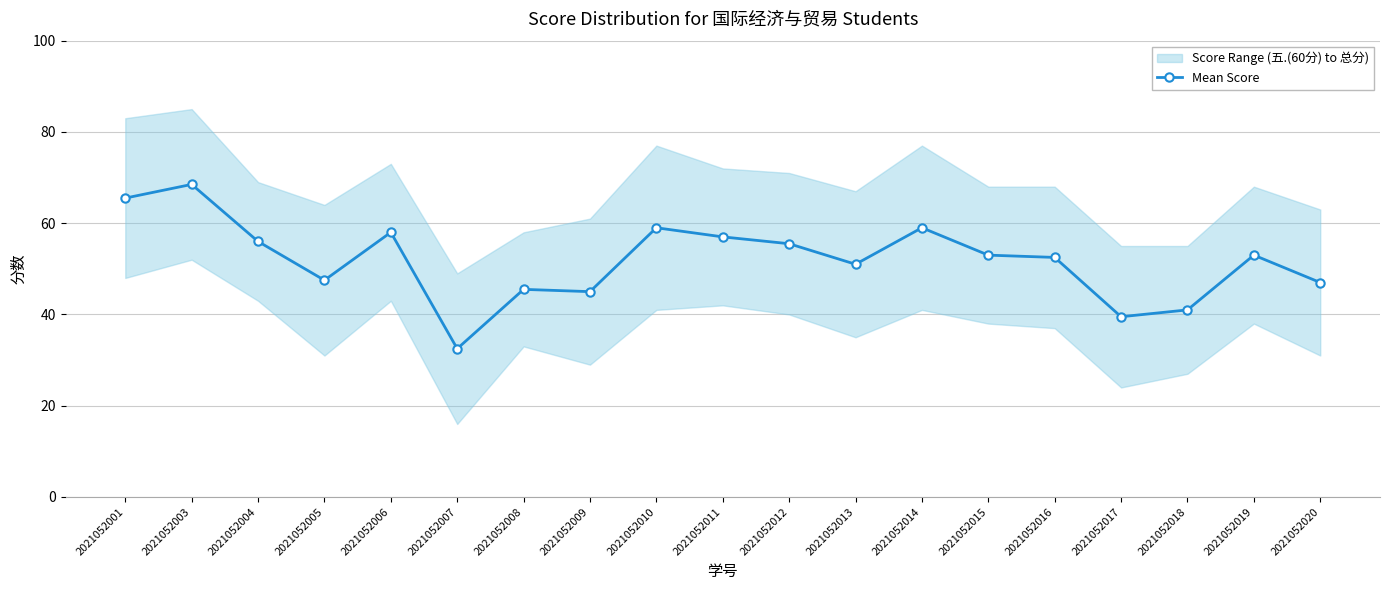

At which label is the value closest to 50?

2021052013